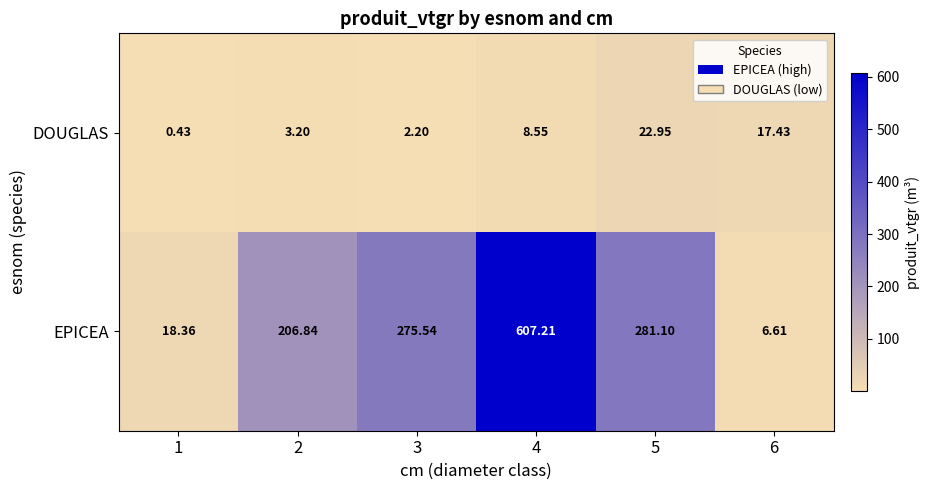

Is the value of EPICEA at 2 greater than the value of DOUGLAS at 4?

Yes